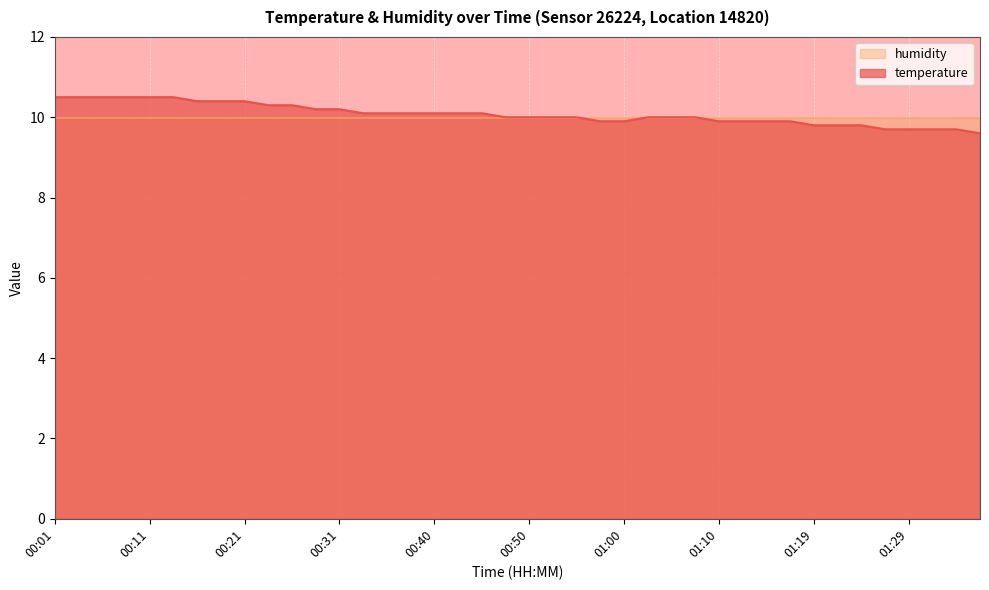

Which has a higher value, 01:22 or 01:29?

01:22